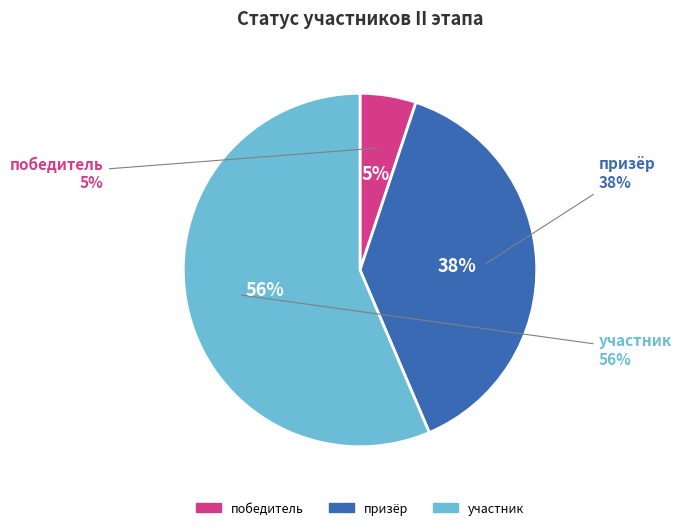

Which category accounts for the majority?

участник